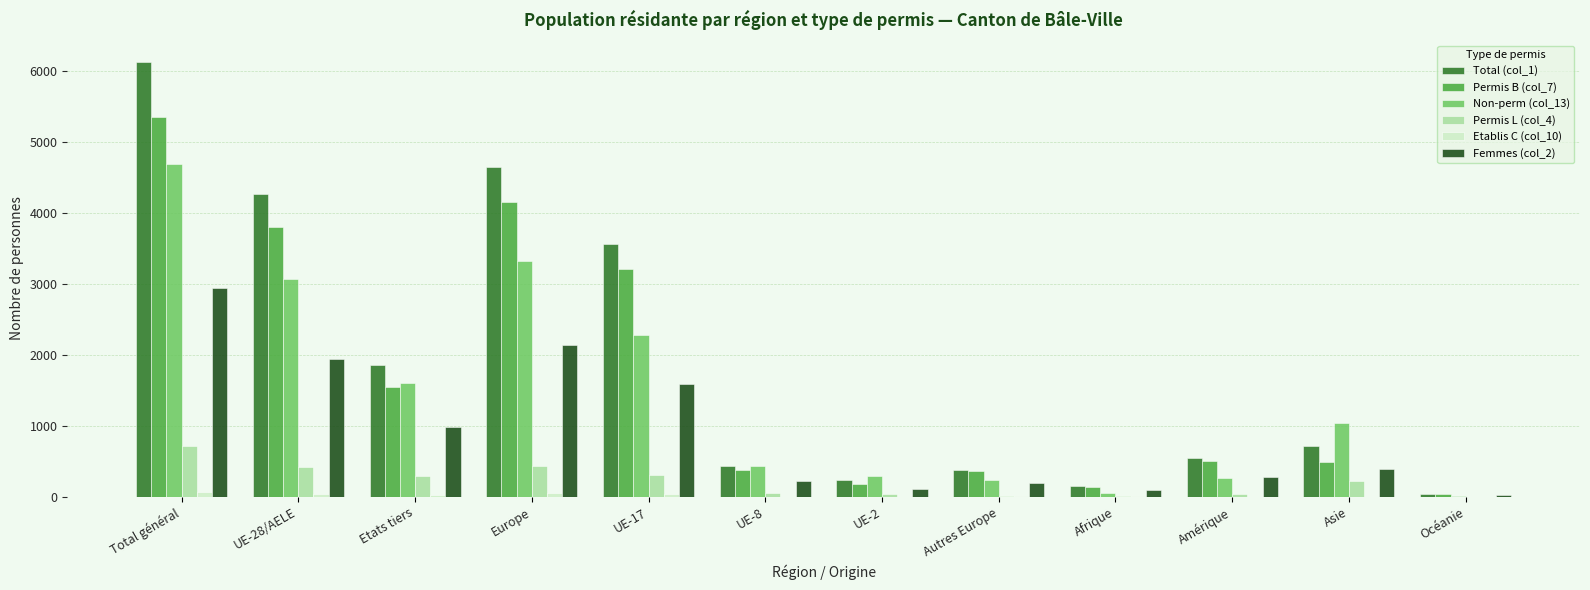

At which label does Permis L (col_4) reach its peak?

Total général